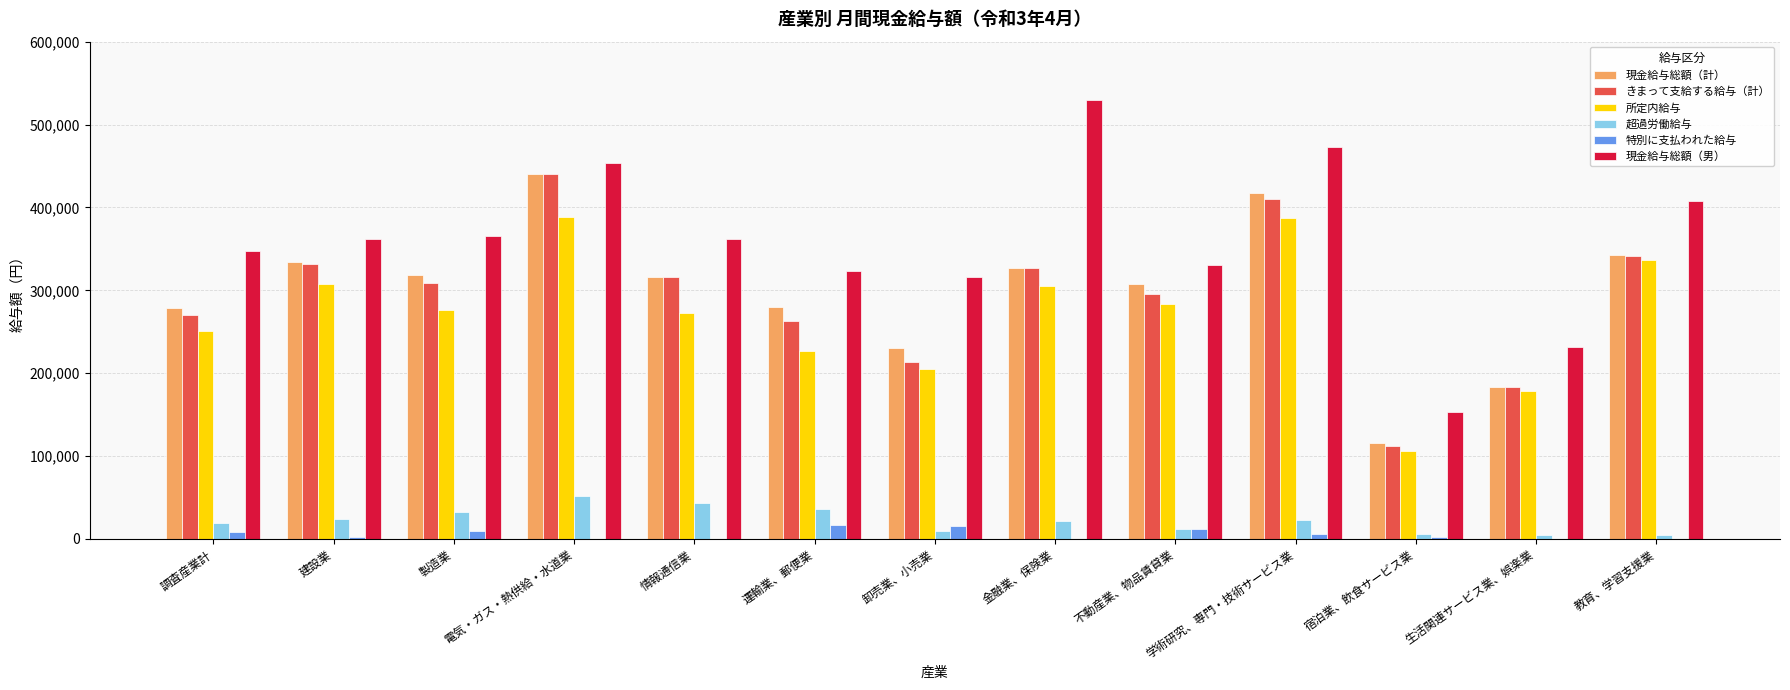

What is the difference between the 現金給与総額（男） values at 情報通信業 and 学術研究、専門・技術サービス業?

111679